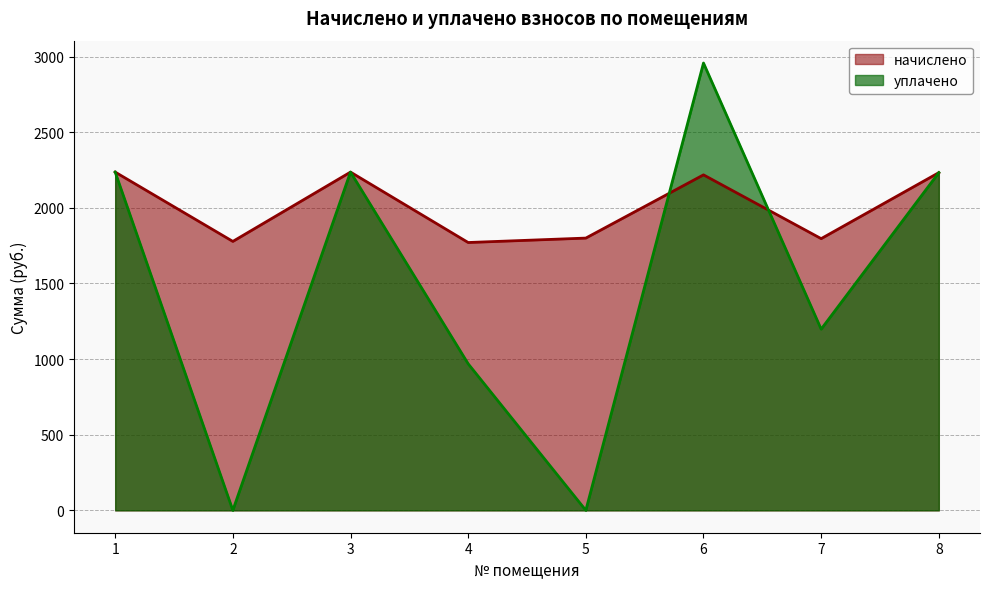

True or false: начислено and уплачено intersect in this chart.

True